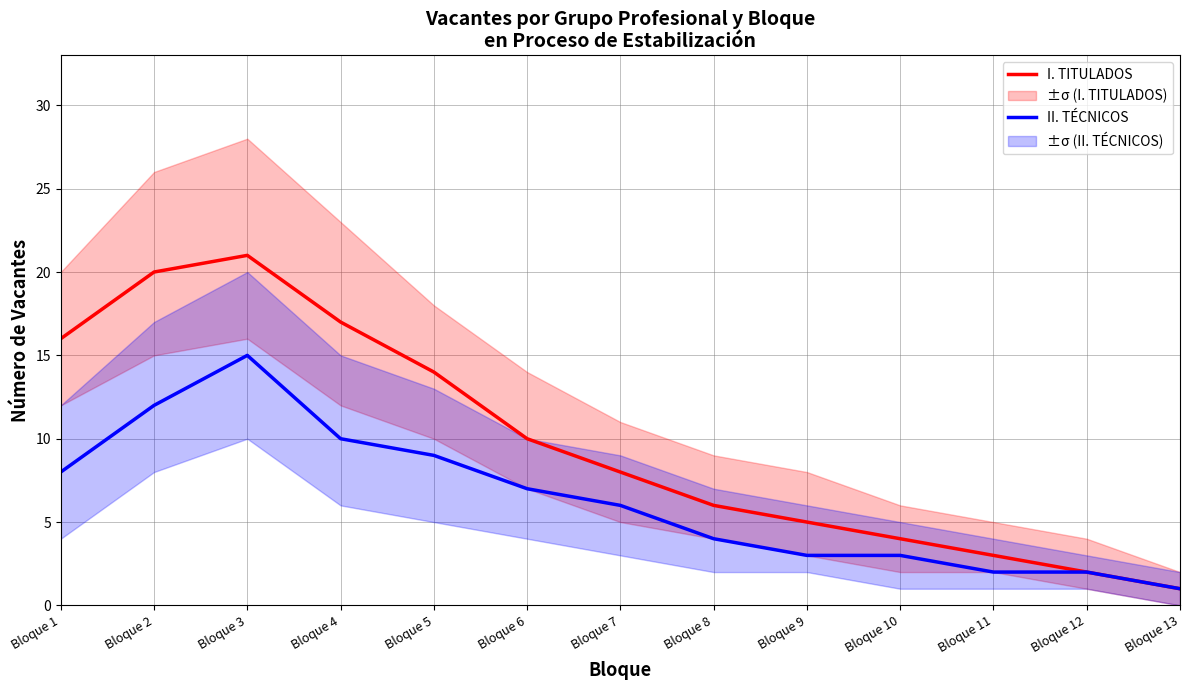

True or false: II. TÉCNICOS has a value of 2 at Bloque 13.

False